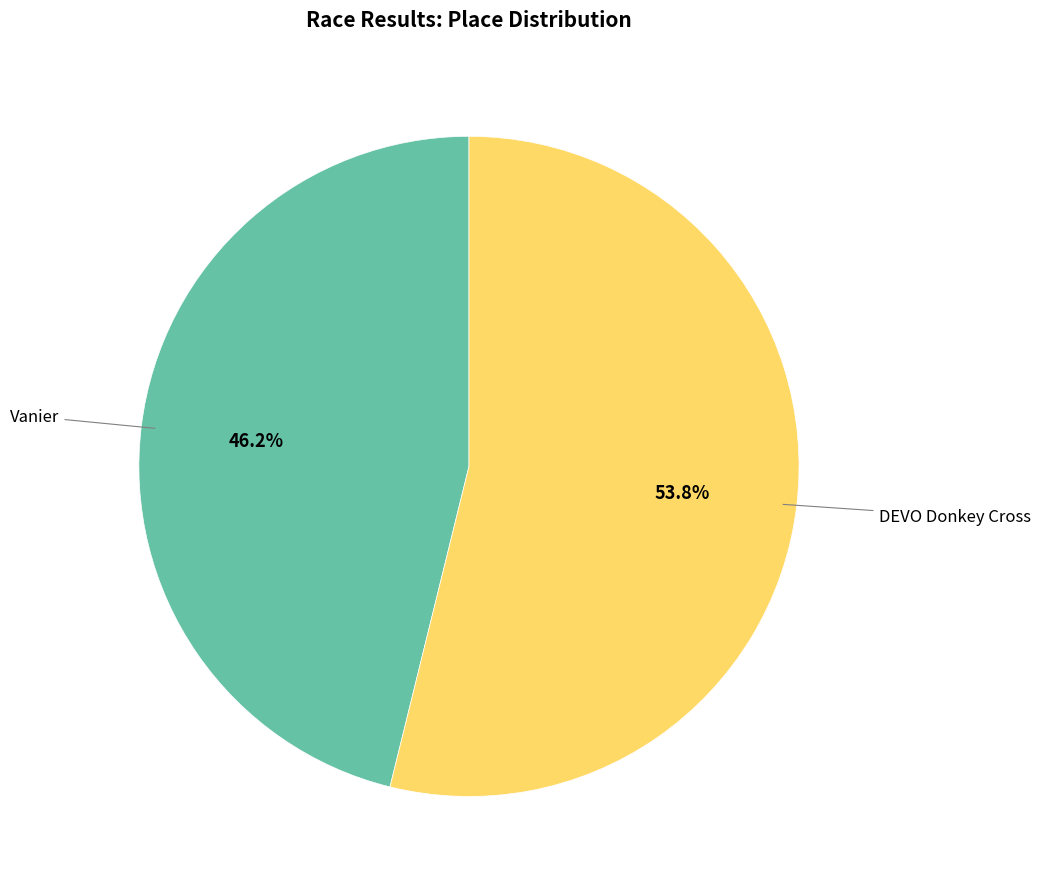

Is there any slice that represents more than half of the pie?

Yes